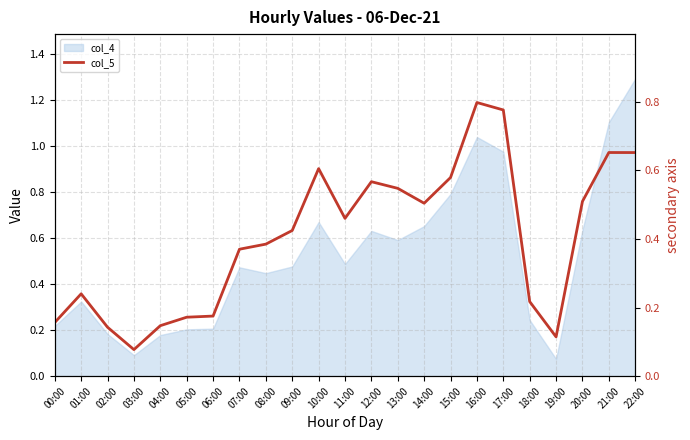

Reading left to right, transcribe all the data shown in this chart.

00:00=0.2	01:00=0.2	02:00=0.1	03:00=0.1	04:00=0.1	05:00=0.2	06:00=0.2	07:00=0.4	08:00=0.4	09:00=0.4	10:00=0.6	11:00=0.5	12:00=0.6	13:00=0.5	14:00=0.5	15:00=0.6	16:00=0.8	17:00=0.8	18:00=0.2	19:00=0.1	20:00=0.5	21:00=0.7	22:00=0.7